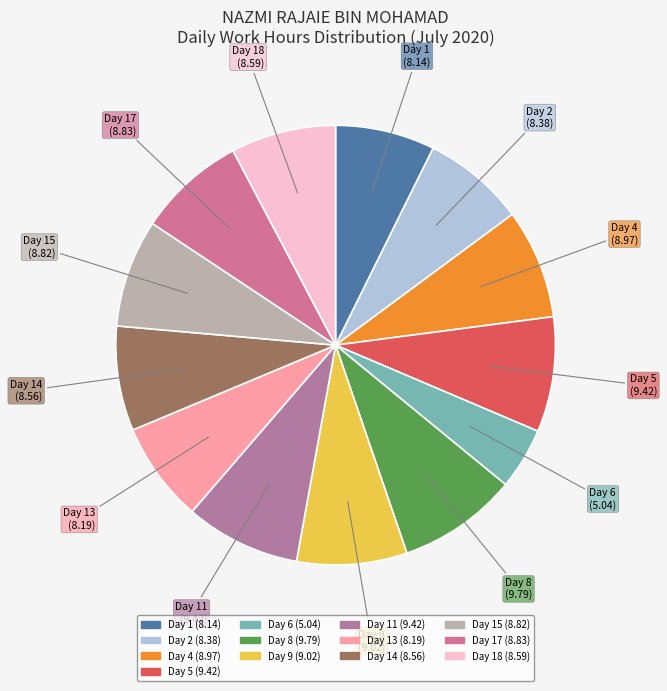

To the nearest percent, what is the difference between the largest and smallest slice percentages?

4%